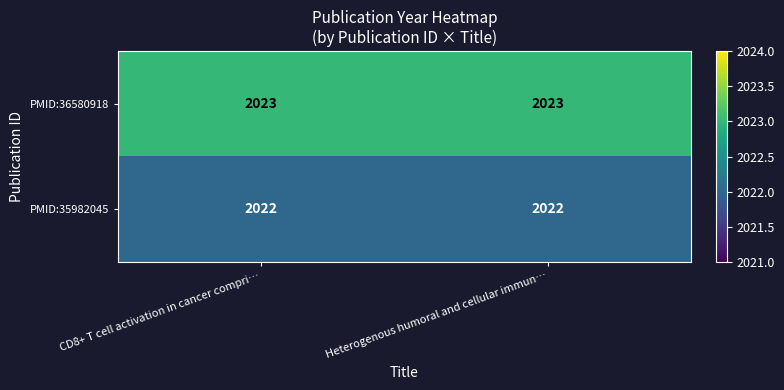

Read the PMID:36580918 value at Heterogenous humoral and cellular immun….

2023